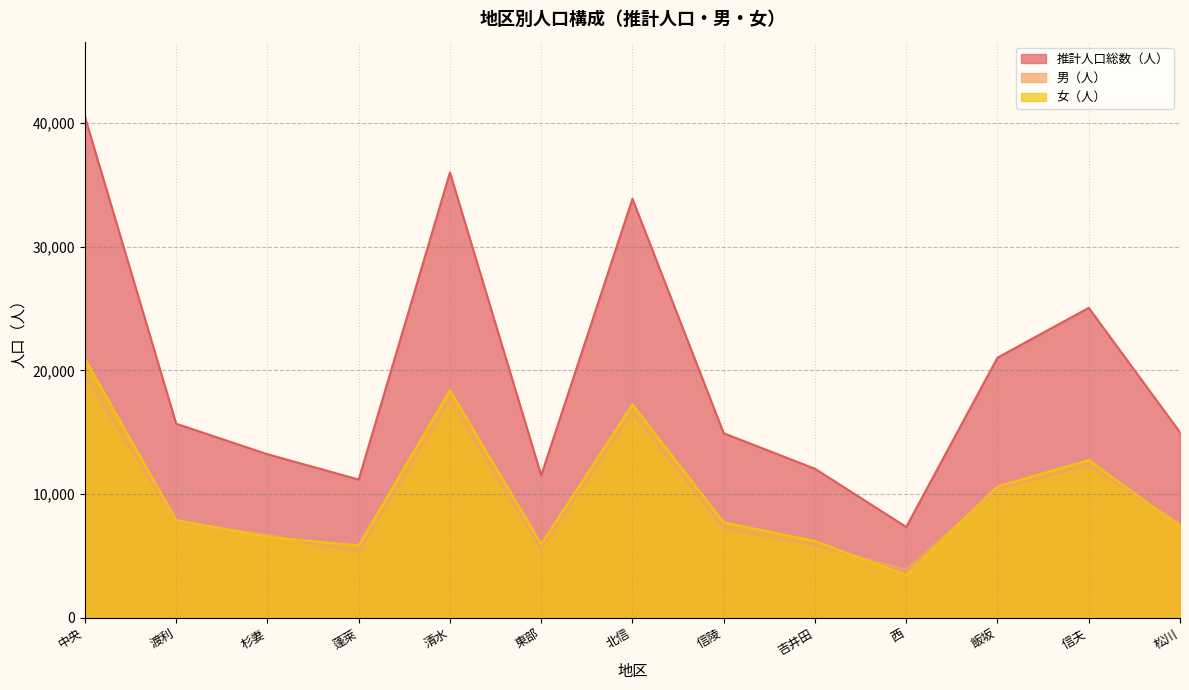

What is the label of the 5th point from the left?

清水